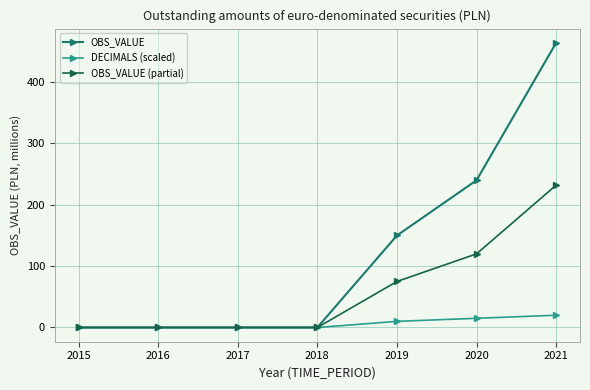

Reading left to right, what are all the values shown in this chart?

OBS_VALUE: 2015=0.0	2016=0.0	2017=0.0	2018=0.0	2019=150.0	2020=239.9	2021=464.0
DECIMALS (scaled): 2015=0.0	2016=0.0	2017=0.0	2018=0.0	2019=10.0	2020=15.0	2021=20.0
OBS_VALUE (partial): 2015=0.0	2016=0.0	2017=0.0	2018=0.0	2019=75.0	2020=120.0	2021=232.0